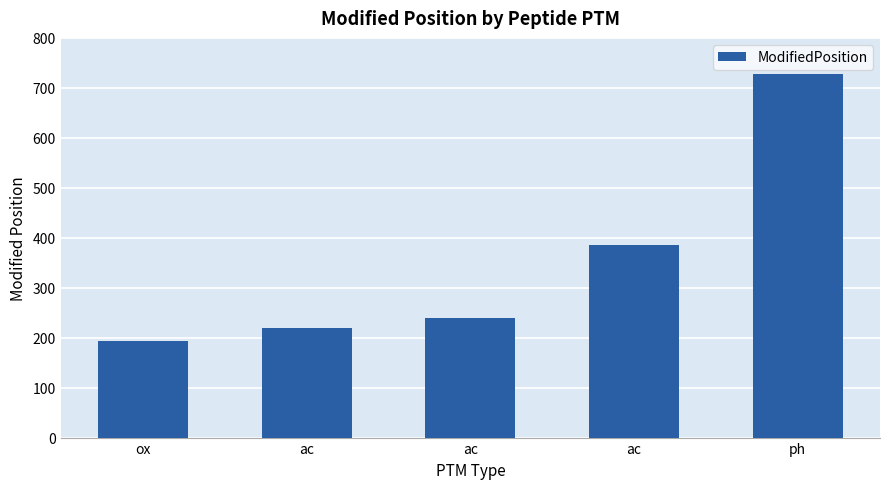

Where does the data first go above 240?

ac